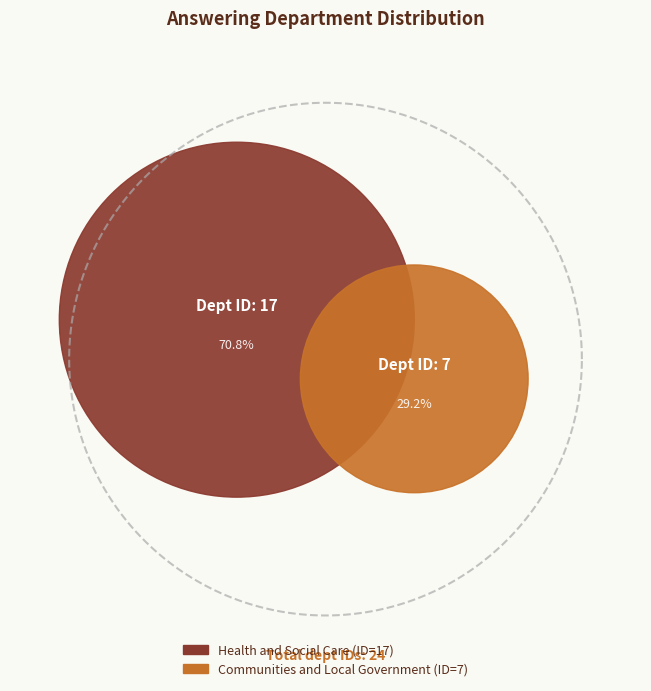

Is it true that Communities and Local Government is 21% of the pie?

False